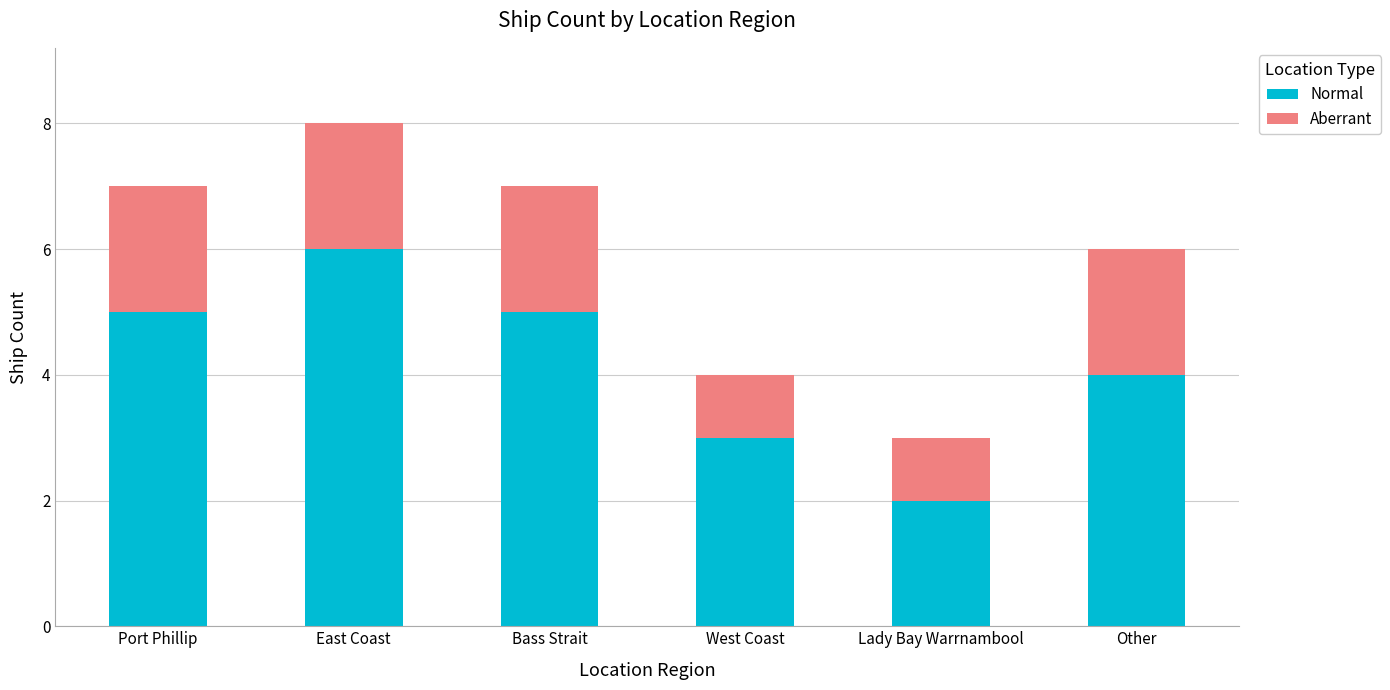

The Normal series shows 3 at Lady Bay Warrnambool. True or false?

False